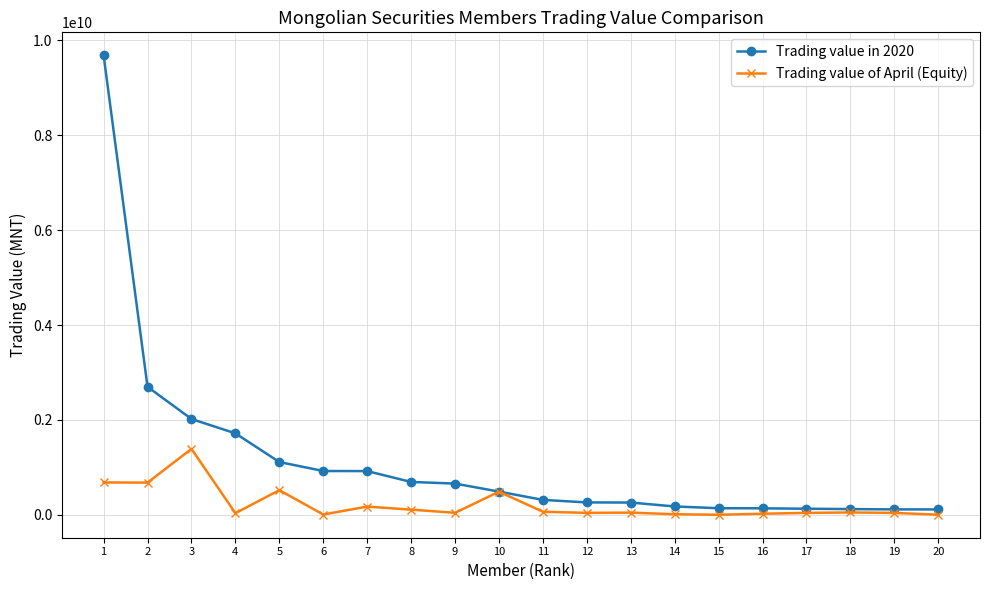

At which category does Trading value of April (Equity) reach its first local peak?

3